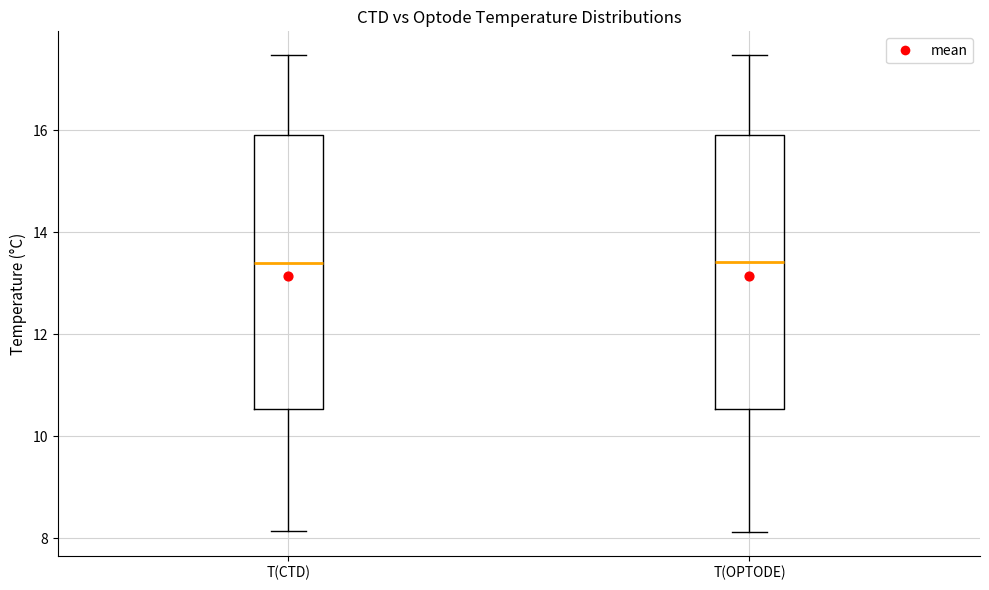

Where is the lower edge of the box for T(OPTODE) on the y-axis? The values are not printed on the chart, so give them approximately, as read against the axis.

10.6